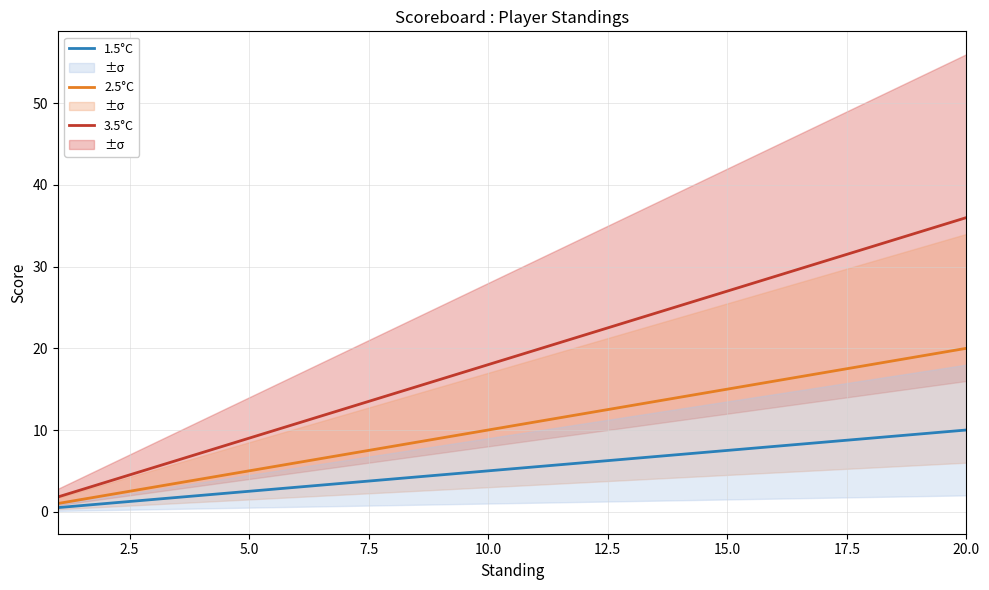

Rank the series by their maximum value, from highest to lowest.

3.5°C, 2.5°C, 1.5°C